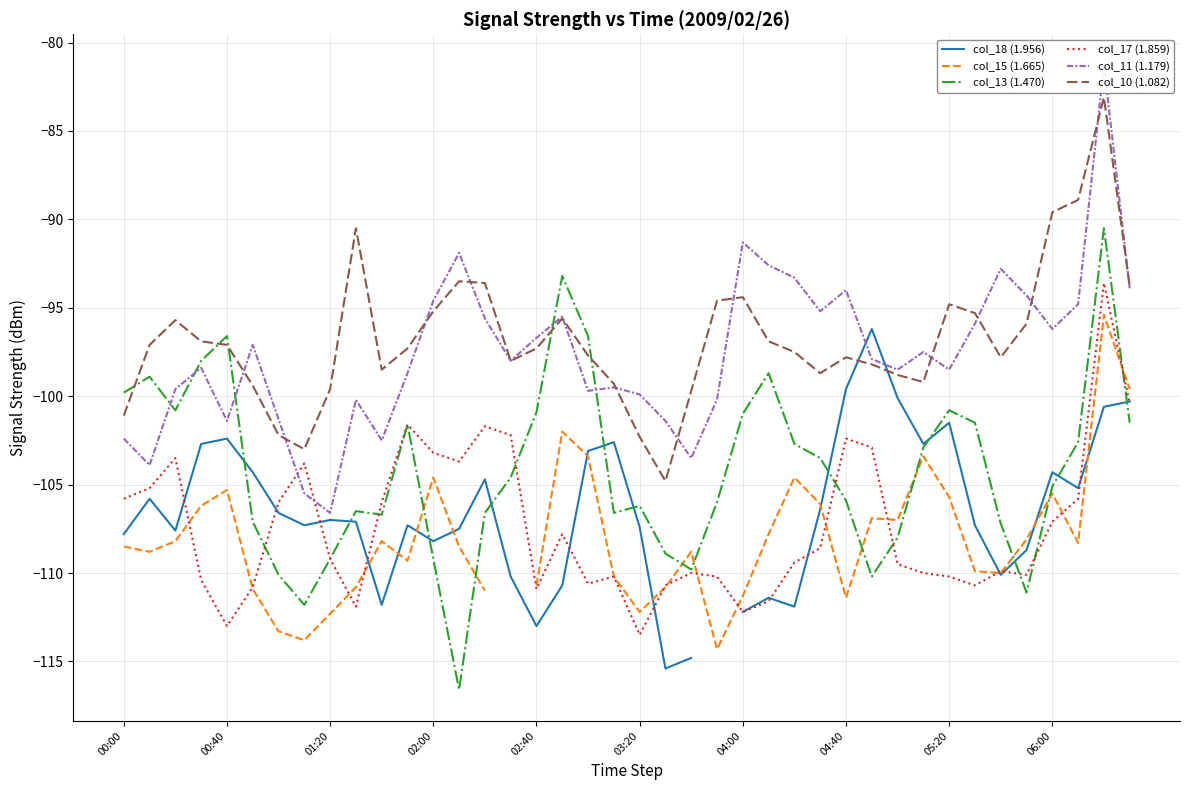

Read the col_10 (1.082) value at 00:00.

-101.1